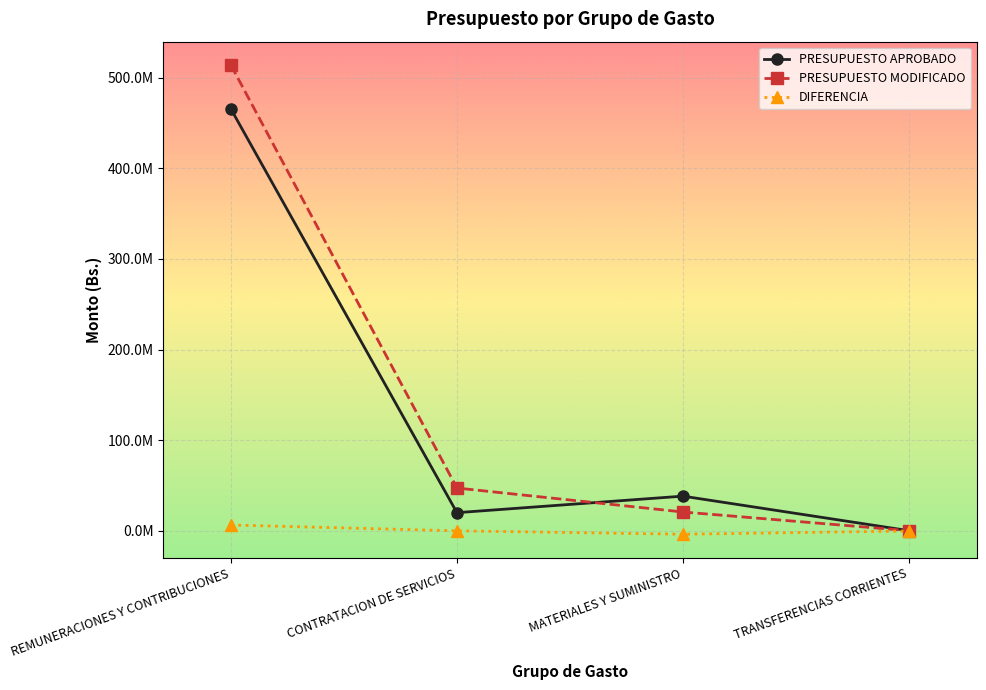

True or false: PRESUPUESTO MODIFICADO has a value of 118154.7 at TRANSFERENCIAS CORRIENTES.

False